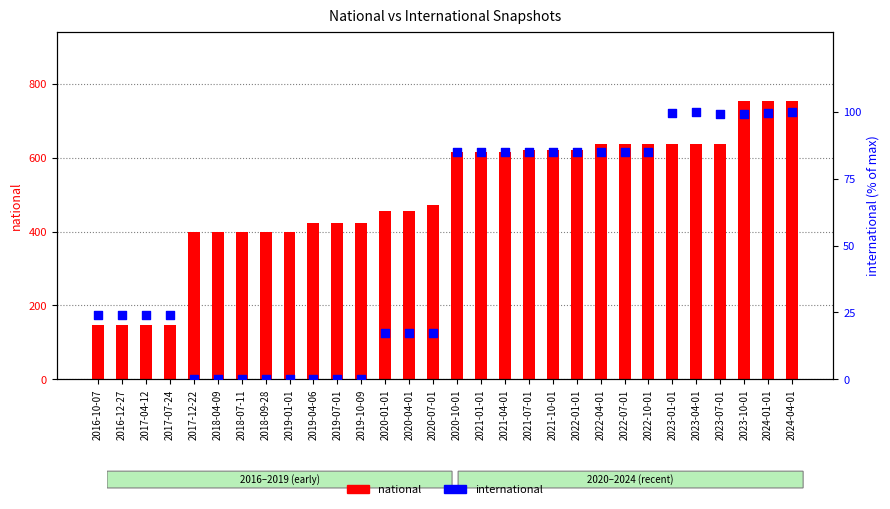

At how many categories does at least one series exceed 683?

3